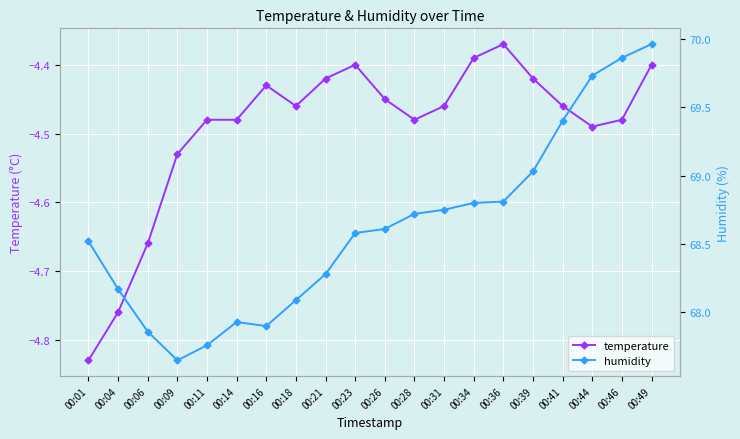

Which series has the largest total across all categories?

humidity